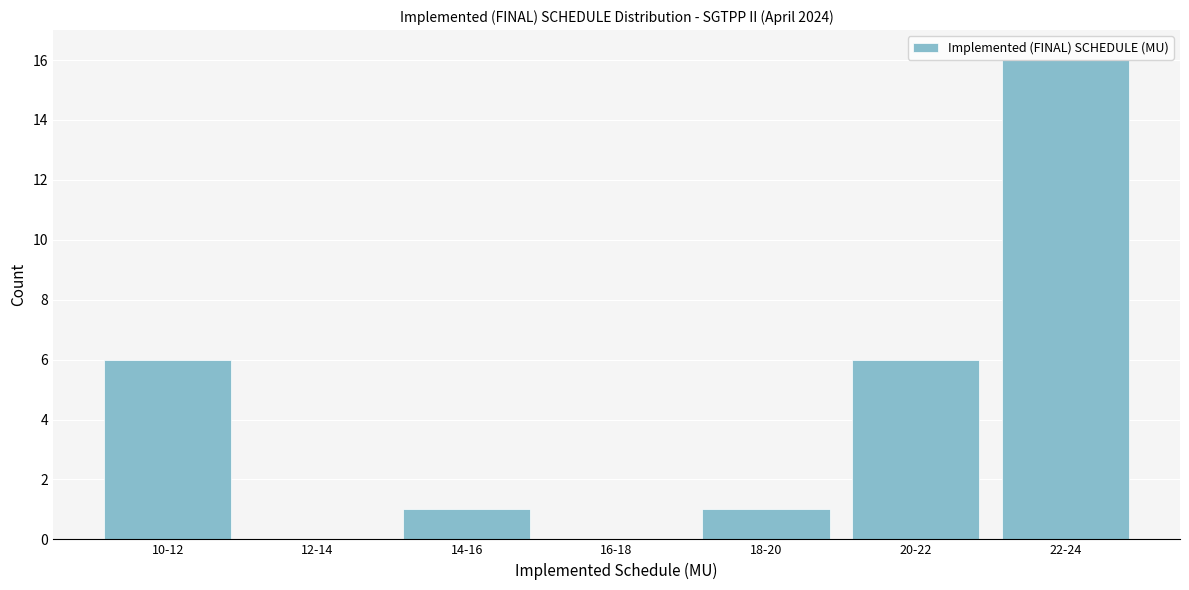

Reading left to right, extract all data points from this chart.

10-12=6	12-14=0	14-16=1	16-18=0	18-20=1	20-22=6	22-24=16